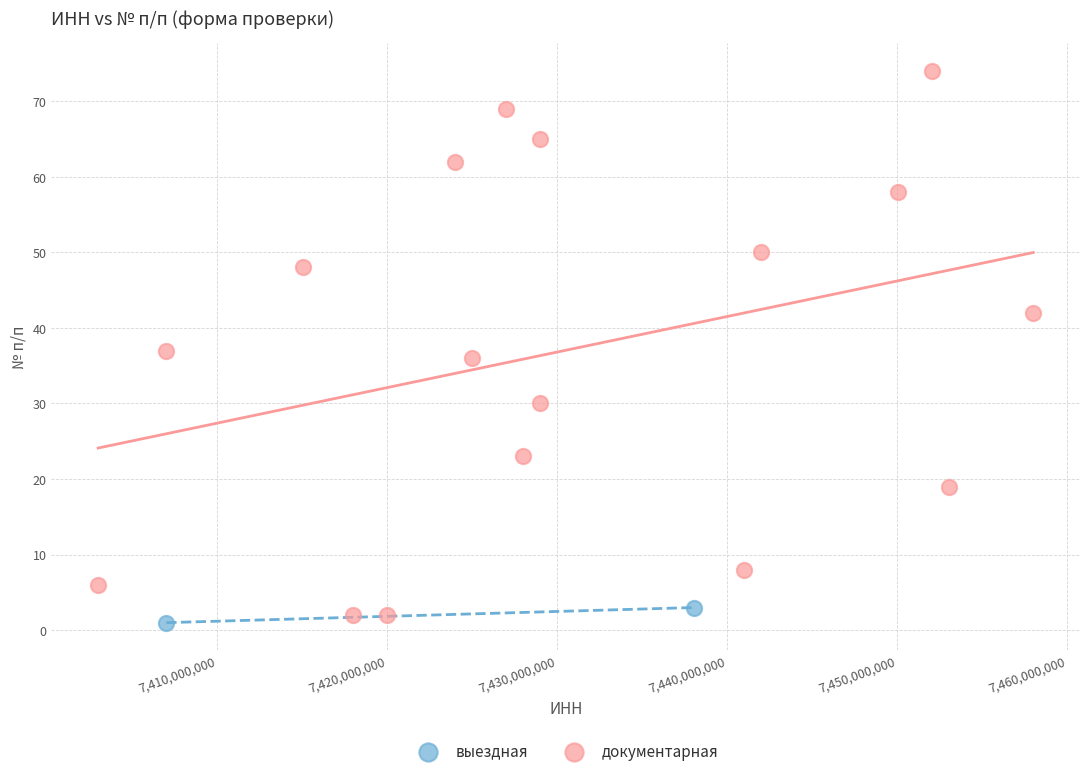

What are all the series names shown in the legend?

выездная, документарная